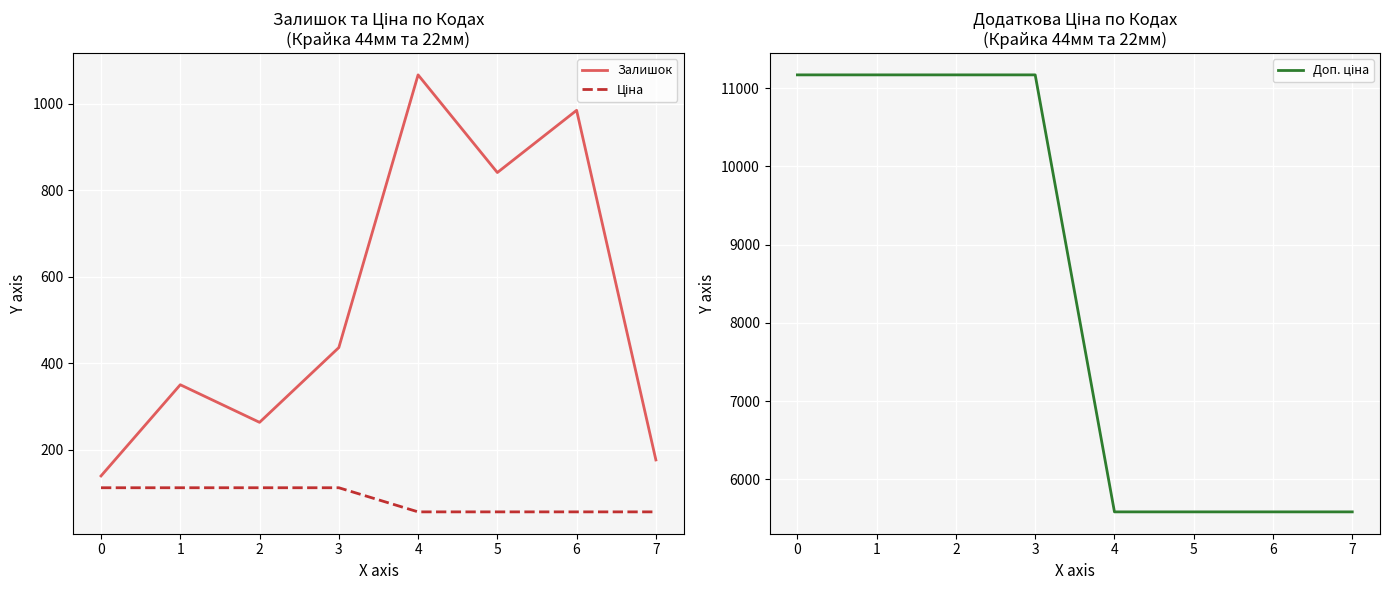

True or false: Залишок and Ціна intersect in this chart.

False